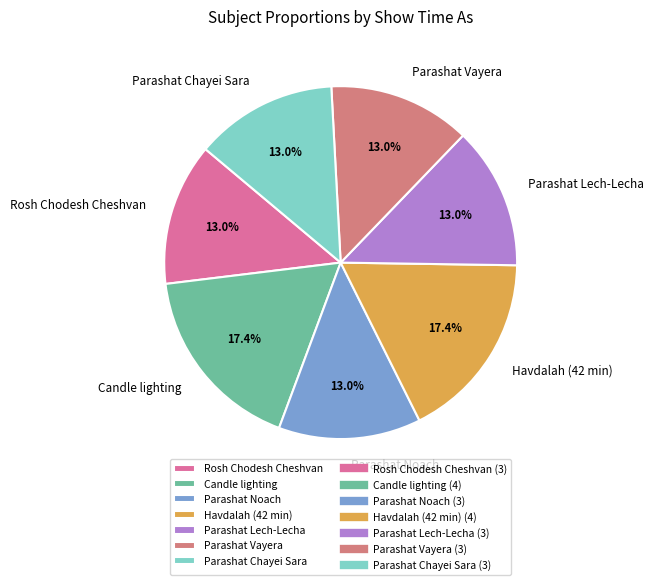

The Parashat Noach slice represents 1% of the pie. True or false?

False